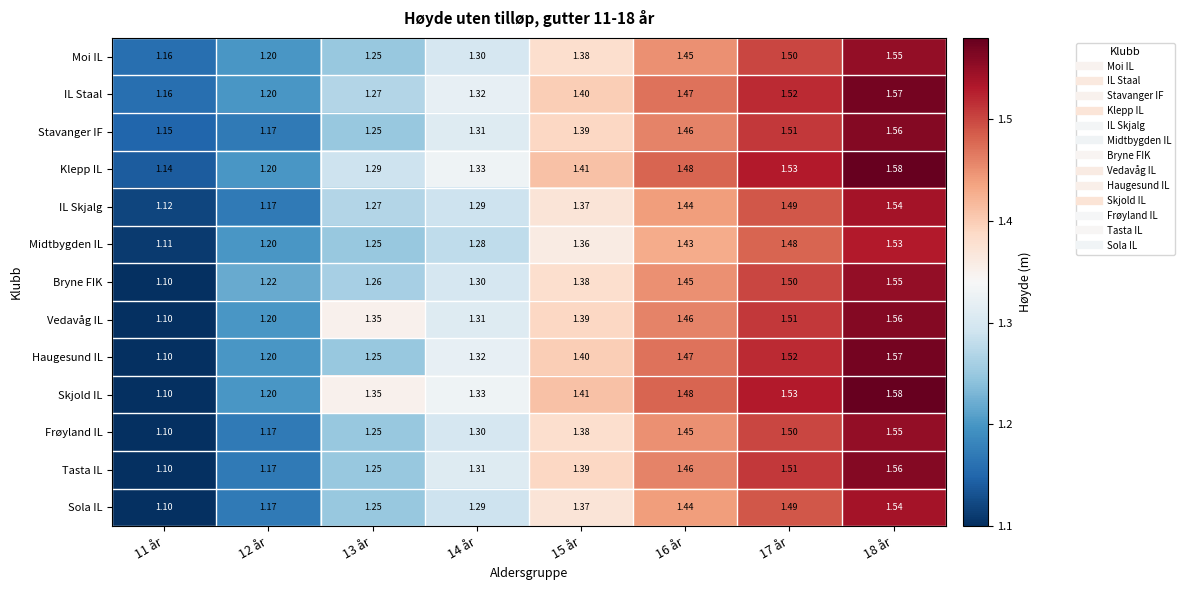

Which series has the widest spread of values?

Skjold IL